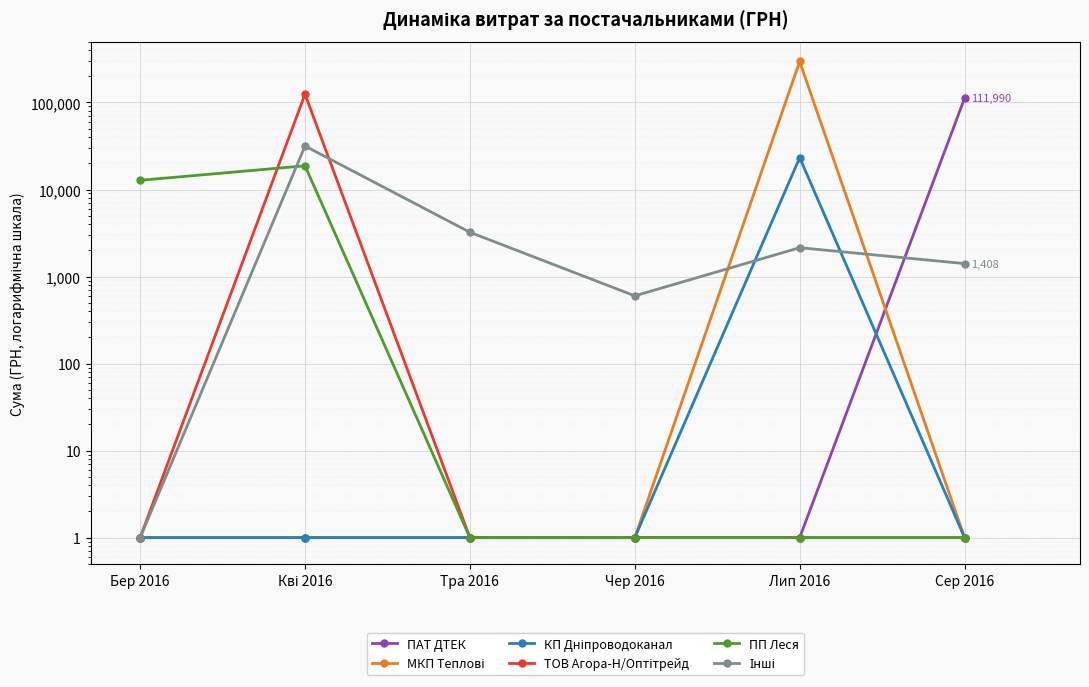

Is this an area chart (filled region under the line)?

No